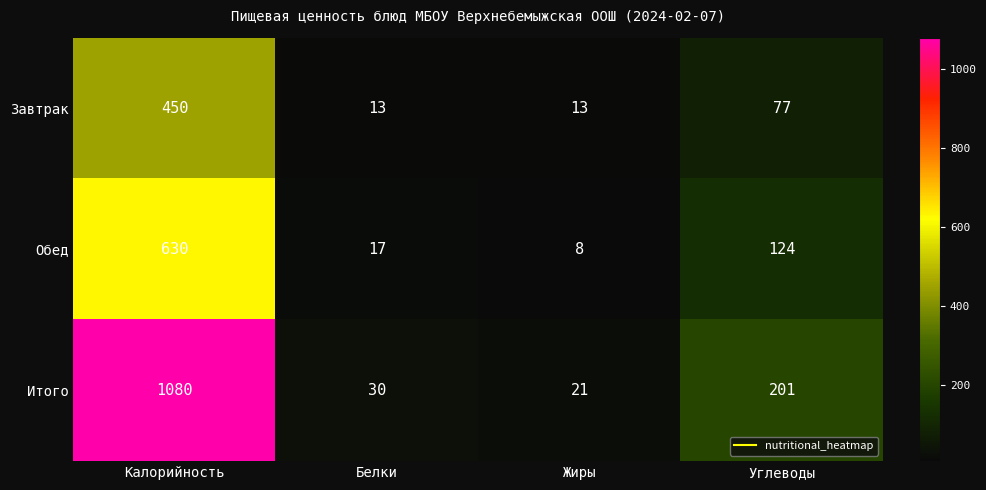

Count the number of categories in the chart.

4